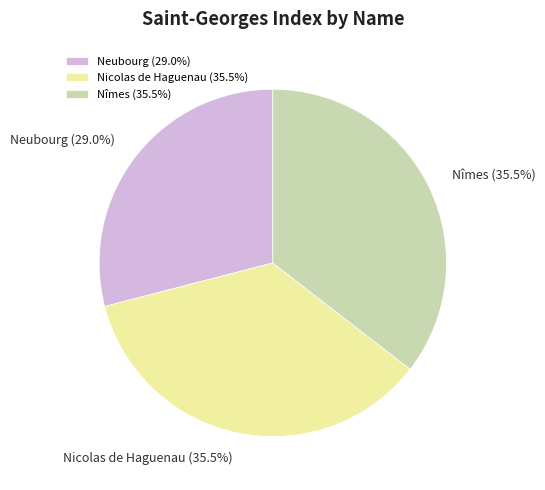

Is it true that Nicolas de Haguenau is 50% of the pie?

False